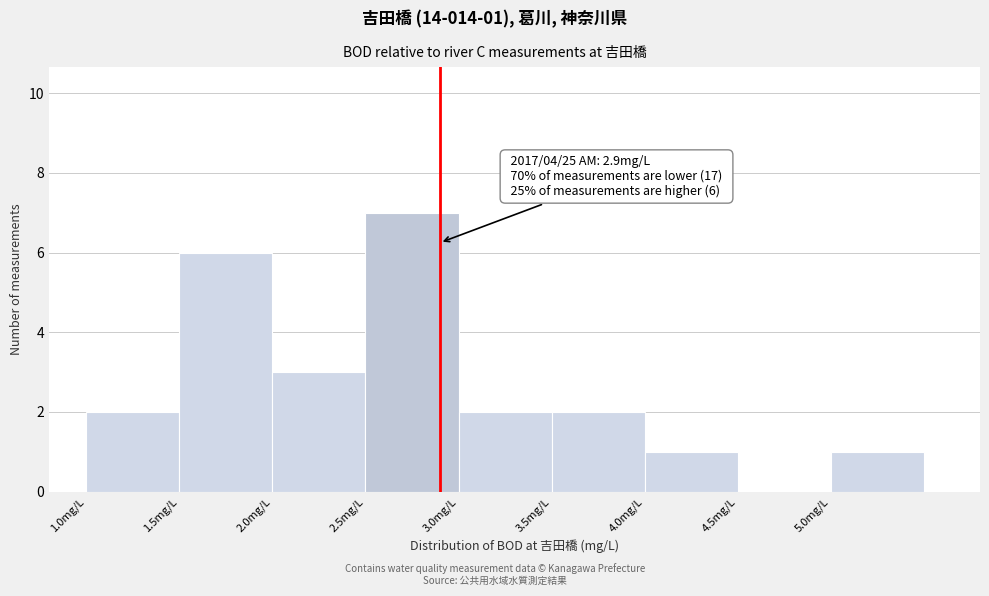

Which range on the x-axis has the tallest bar?

2.5 to 3.0